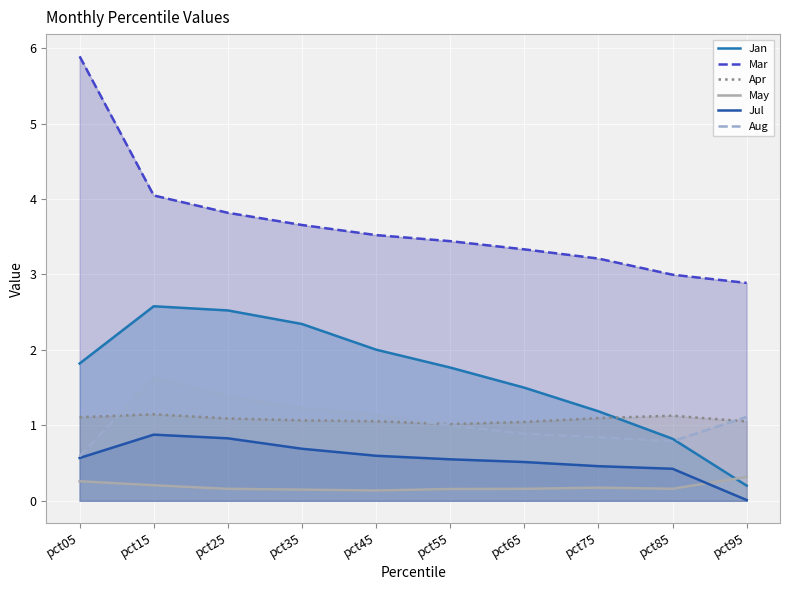

Which series has the largest range (max minus min)?

Mar